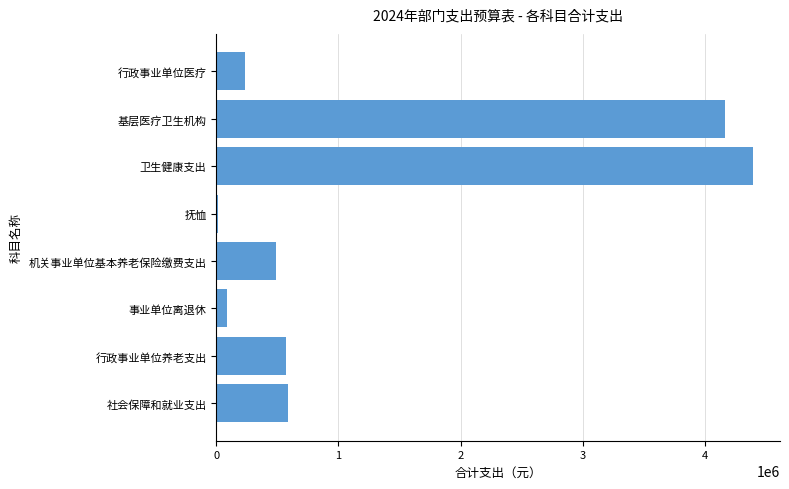

What is the sum of all values?

10526936.8